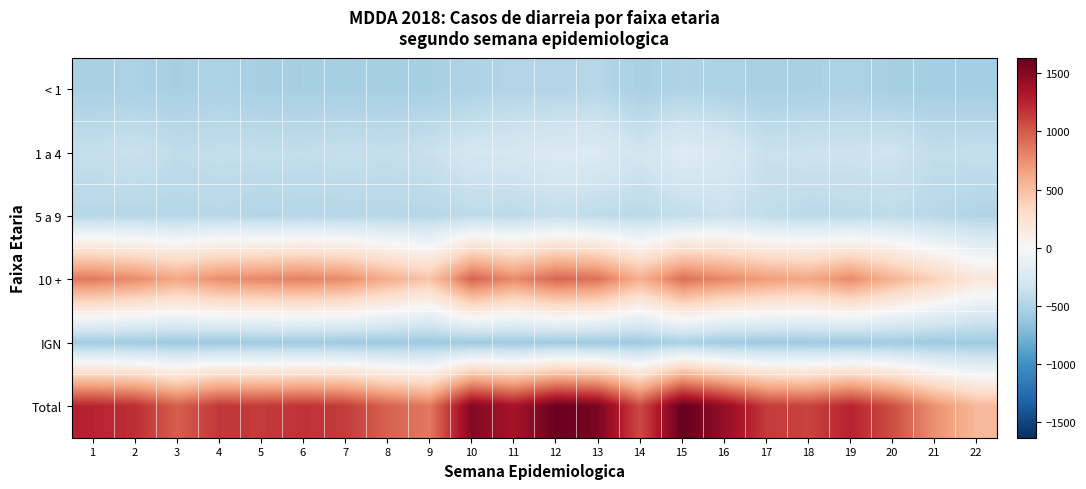

Reading left to right, extract all data points from this chart.

< 1: 1=-529.0	2=-520.0	3=-539.0	4=-510.0	5=-539.0	6=-536.0	7=-543.0	8=-537.0	9=-538.0	10=-503.0	11=-477.0	12=-483.0	13=-464.0	14=-534.0	15=-494.0	16=-516.0	17=-532.0	18=-528.0	19=-513.0	20=-540.0	21=-550.0	22=-558.0
1 a 4: 1=-388.0	2=-356.0	3=-415.0	4=-396.0	5=-397.0	6=-403.0	7=-381.0	8=-397.0	9=-363.0	10=-290.0	11=-278.0	12=-232.0	13=-226.0	14=-308.0	15=-204.0	16=-258.0	17=-364.0	18=-342.0	19=-338.0	20=-326.0	21=-402.0	22=-386.0
5 a 9: 1=-461.0	2=-463.0	3=-469.0	4=-452.0	5=-480.0	6=-468.0	7=-469.0	8=-462.0	9=-467.0	10=-424.0	11=-434.0	12=-388.0	13=-421.0	14=-441.0	15=-402.0	16=-351.0	17=-412.0	18=-436.0	19=-434.0	20=-419.0	21=-450.0	22=-488.0
10 +: 1=854.0	2=770.0	3=638.0	4=757.0	5=794.0	6=822.0	7=769.0	8=595.0	9=458.0	10=958.0	11=777.0	12=949.0	13=892.0	14=585.0	15=902.0	16=790.0	17=689.0	18=639.0	19=775.0	20=564.0	21=380.0	22=190.0
IGN: 1=-575.0	2=-582.0	3=-588.0	4=-588.0	5=-586.0	6=-586.0	7=-588.0	8=-588.0	9=-588.0	10=-582.0	11=-586.0	12=-585.0	13=-588.0	14=-585.0	15=-520.0	16=-581.0	17=-588.0	18=-580.0	19=-588.0	20=-574.0	21=-585.0	22=-582.0
Total: 1=1253.0	2=1201.0	3=979.0	4=1163.0	5=1144.0	6=1181.0	7=1140.0	8=963.0	9=854.0	10=1511.0	11=1354.0	12=1613.0	13=1545.0	14=1069.0	15=1634.0	16=1436.0	17=1145.0	18=1105.0	19=1254.0	20=1057.0	21=745.0	22=528.0